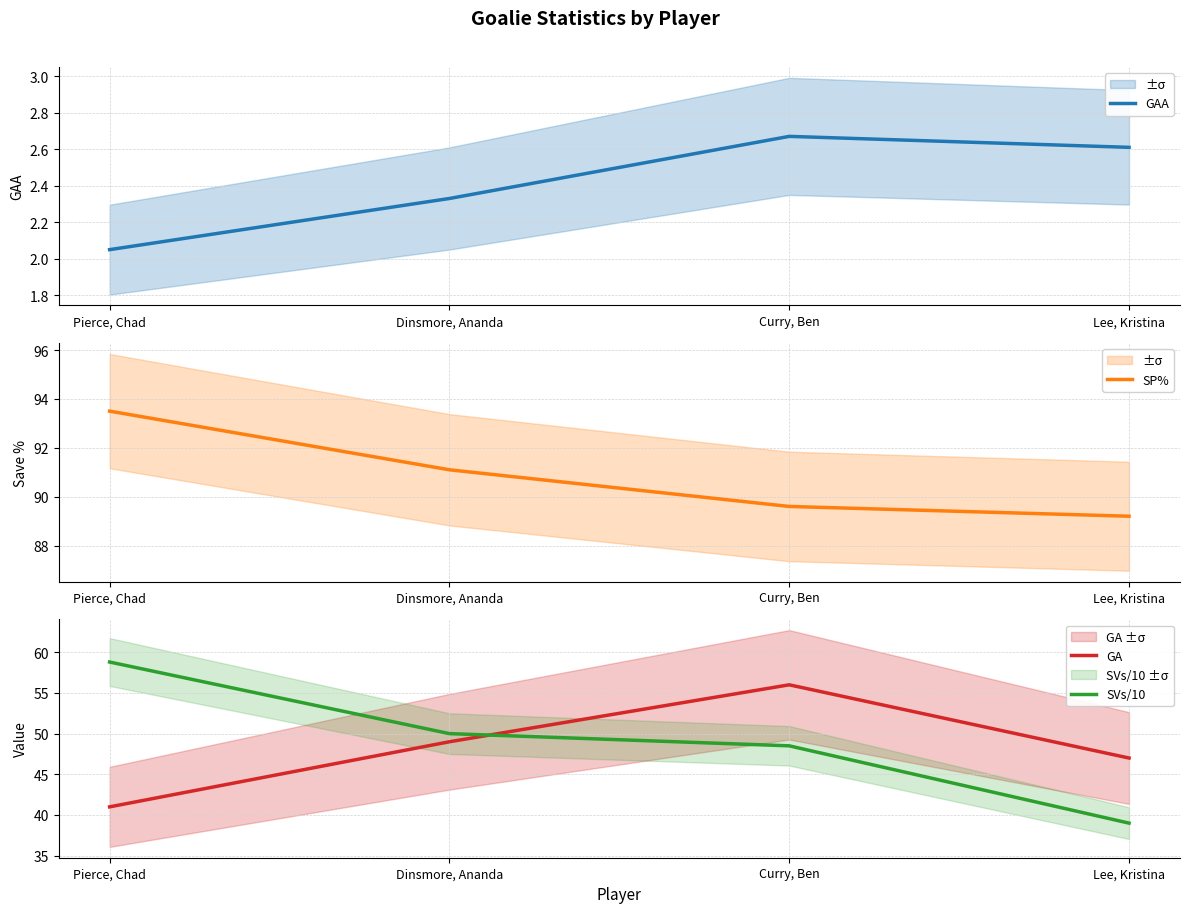

How many values in the SP% series exceed 91?

2